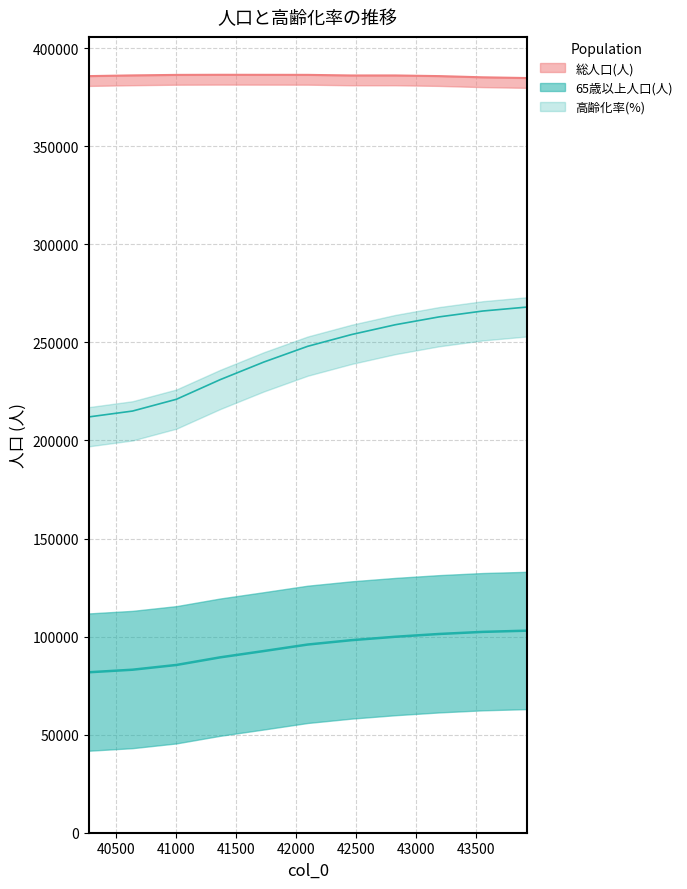

Reading left to right, list all the values displayed in this chart.

総人口(人): 40269=385772	40634=386132	41000=386390	41365=386447	41730=386429	42095=386410	42461=386094	42826=386105	43191=385777	43556=385160	43922=384790
65歳以上人口(人): 40269=81806	40634=83114	41000=85531	41365=89414	41730=92642	42095=95948	42461=98177	42826=99912	43191=101331	43556=102404	43922=103015
高齢化率(%): 40269=212000	40634=215000	41000=221000	41365=231000	41730=240000	42095=248000	42461=254000	42826=259000	43191=263000	43556=266000	43922=268000